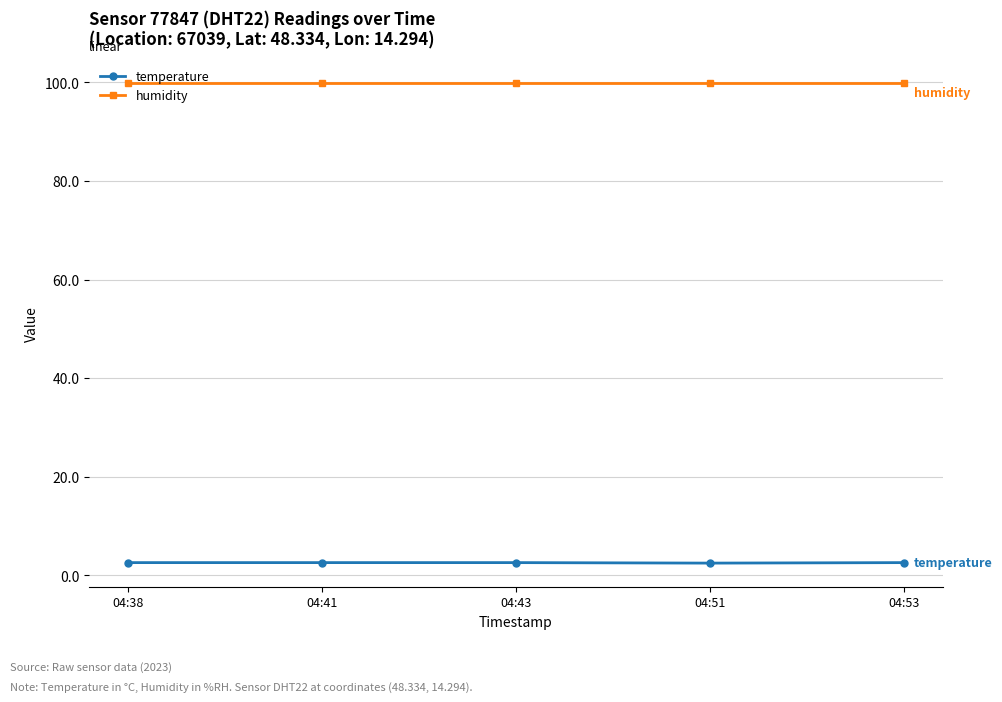

Does the chart have visible grid lines?

Yes